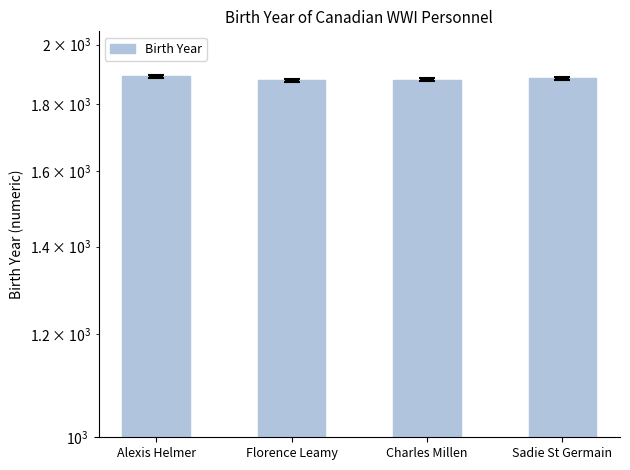

The chart shows a value of 3069 at Florence Leamy. True or false?

False